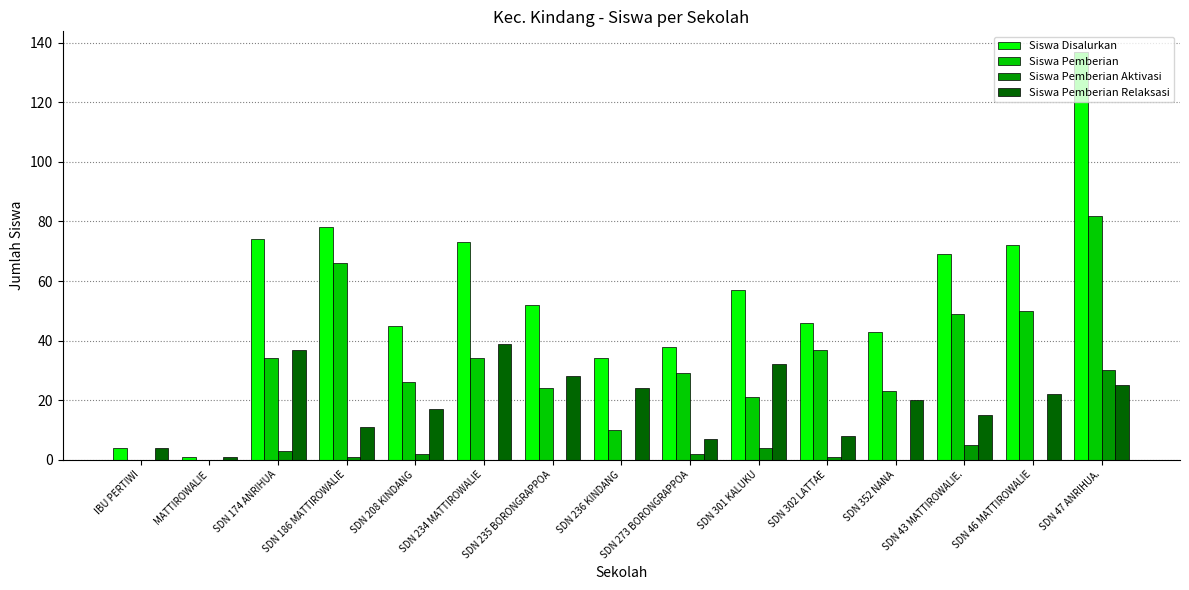

Reading left to right, list all the values displayed in this chart.

Siswa Disalurkan: 4	1	74	78	45	73	52	34	38	57	46	43	69	72	137
Siswa Pemberian: 0	0	34	66	26	34	24	10	29	21	37	23	49	50	82
Siswa Pemberian Aktivasi: 0	0	3	1	2	0	0	0	2	4	1	0	5	0	30
Siswa Pemberian Relaksasi: 4	1	37	11	17	39	28	24	7	32	8	20	15	22	25